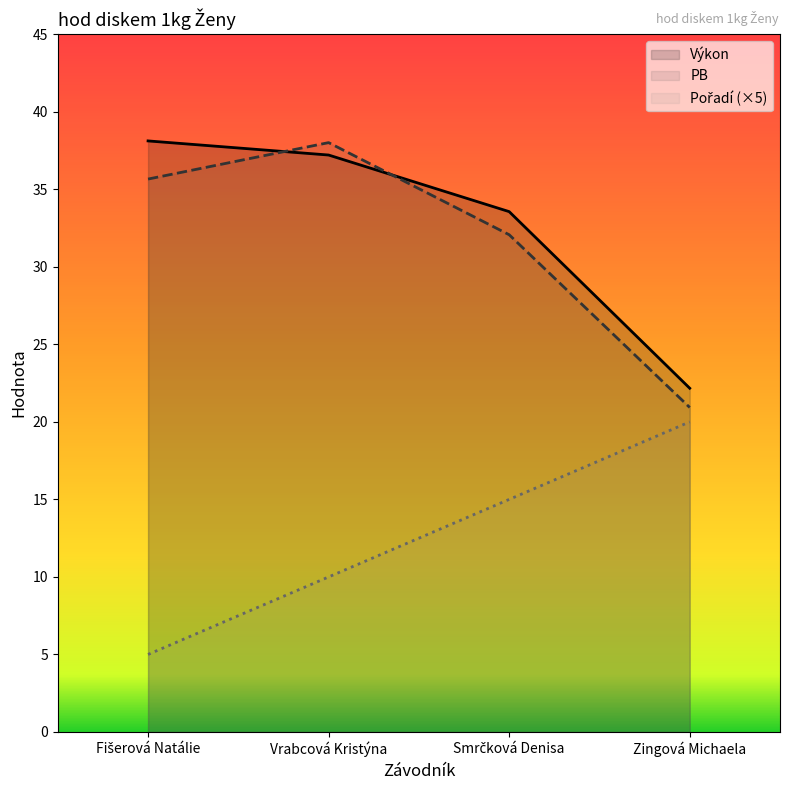

What is the maximum value shown in the chart?

38.1